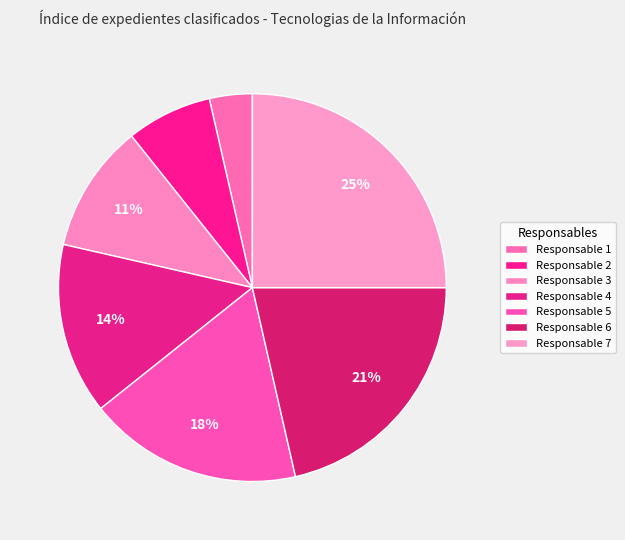

What percentage is the Responsable 4 slice, to the nearest percent?

14%